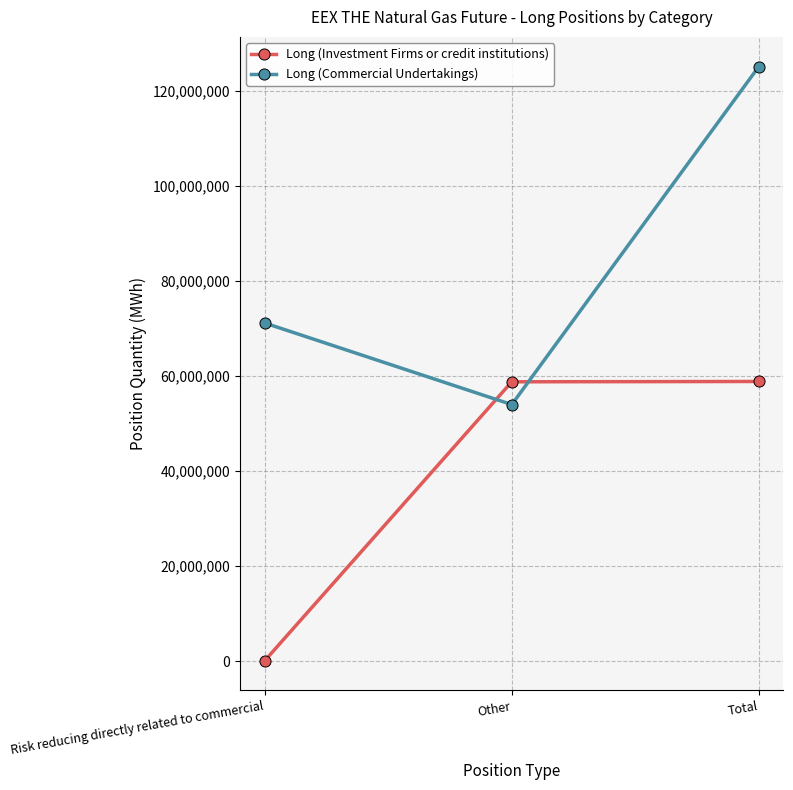

What is the difference between the highest and lowest values at Other?

4798495